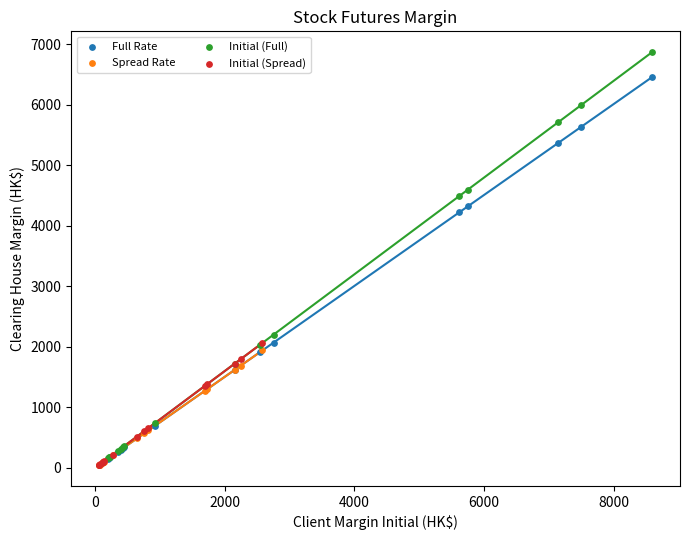

Which series reaches the maximum Y coordinate?

Initial (Full)